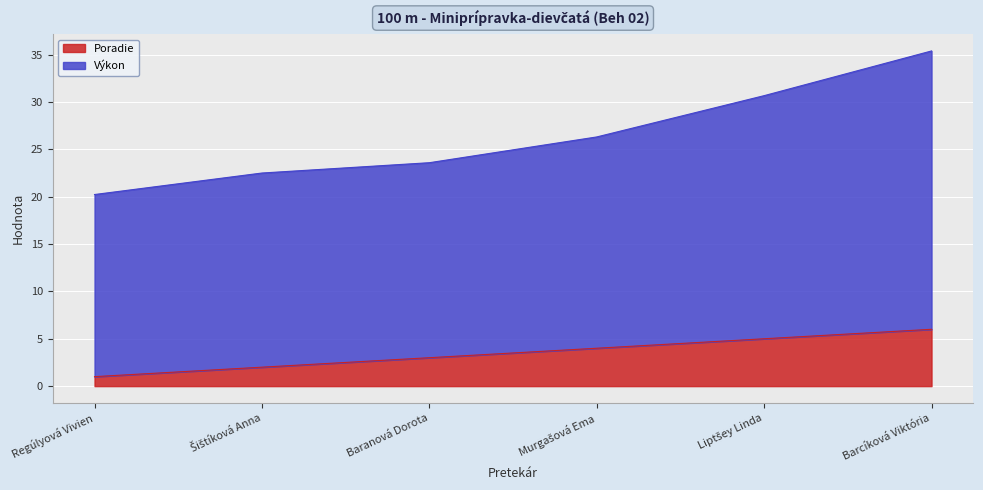

What is the difference between the second highest and second lowest values in the Výkon series?

8.2